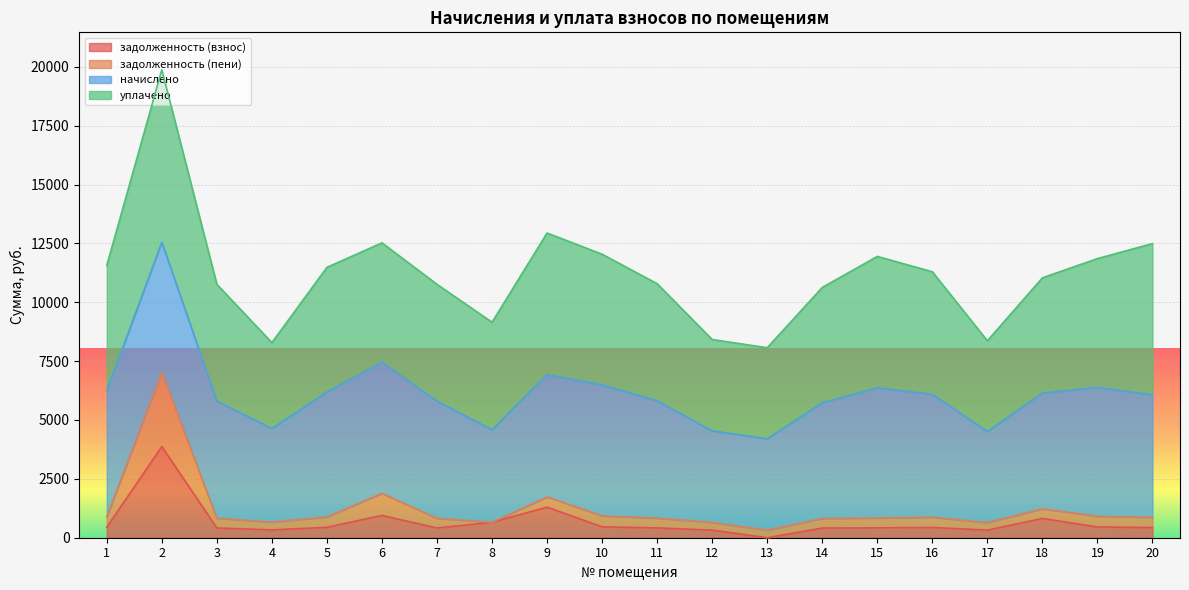

What is the total value across all series at 8?

9151.7